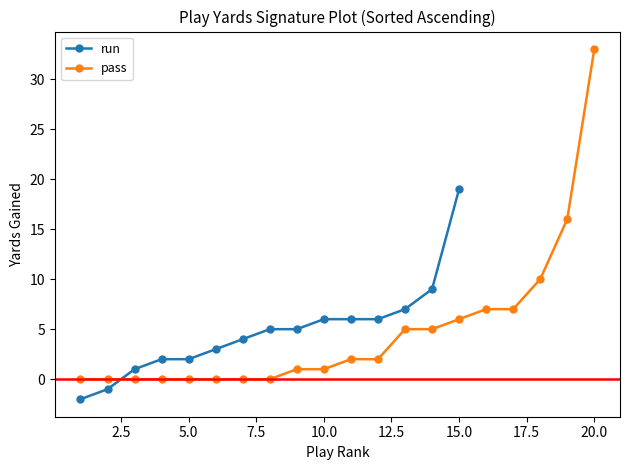

What is the difference between the maximum and minimum values in the pass series?

33